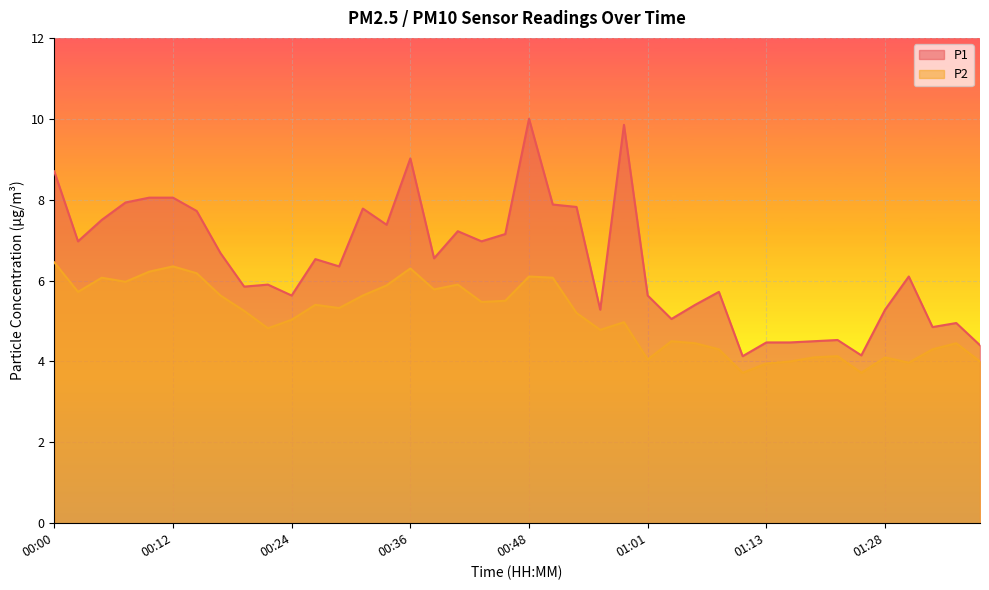

How many interior local peaks does the P2 series have?

11